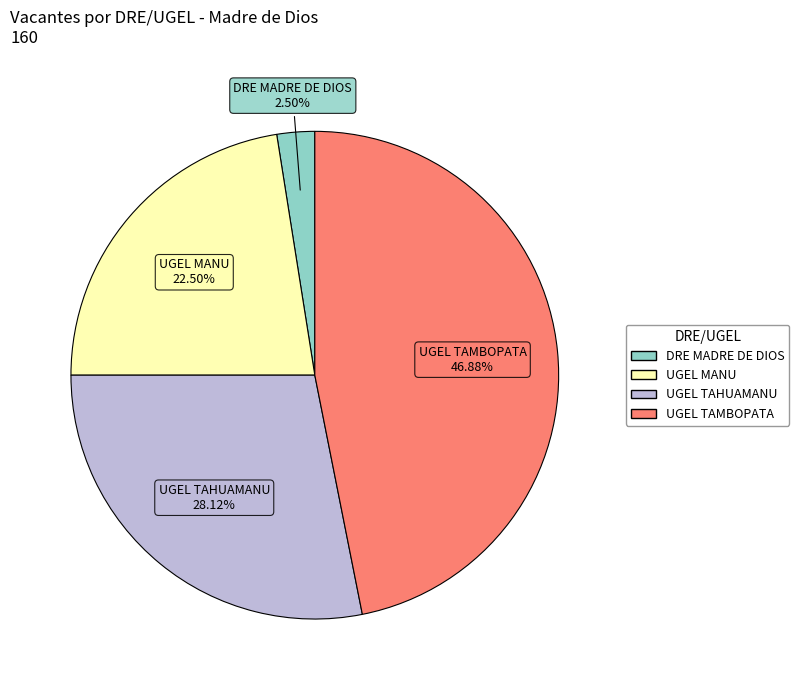

Which has a higher value, DRE MADRE DE DIOS or UGEL TAHUAMANU?

UGEL TAHUAMANU